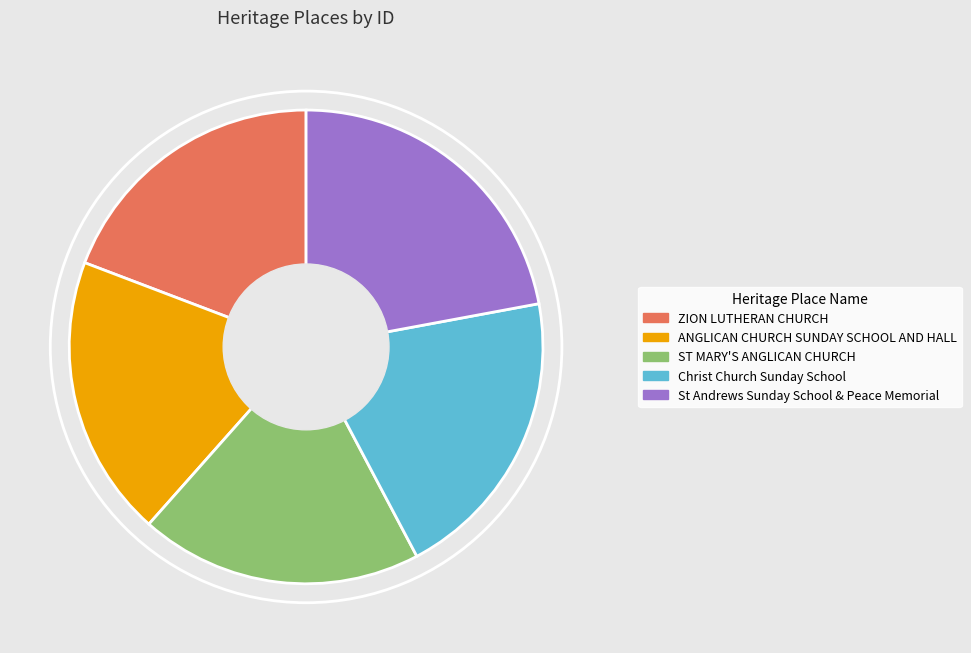

Does St Andrews Sunday School & Peace Memorial represent more than half of the total?

No